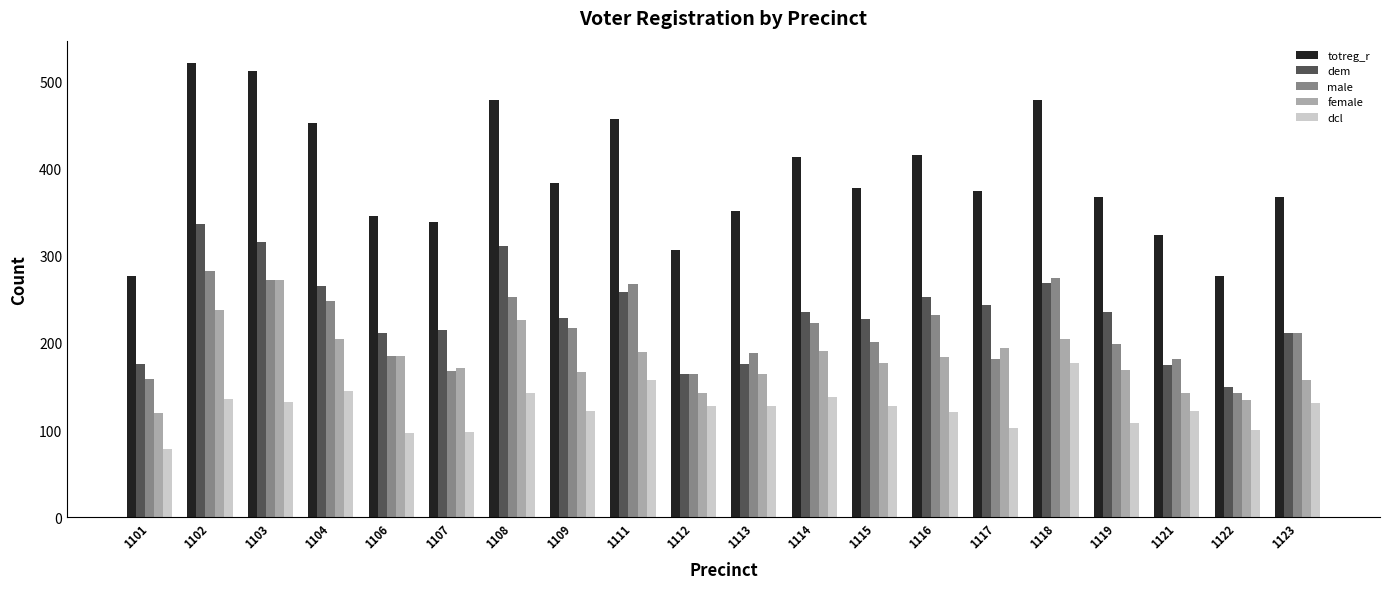

Is it true that totreg_r equals 378 at 1115?

True